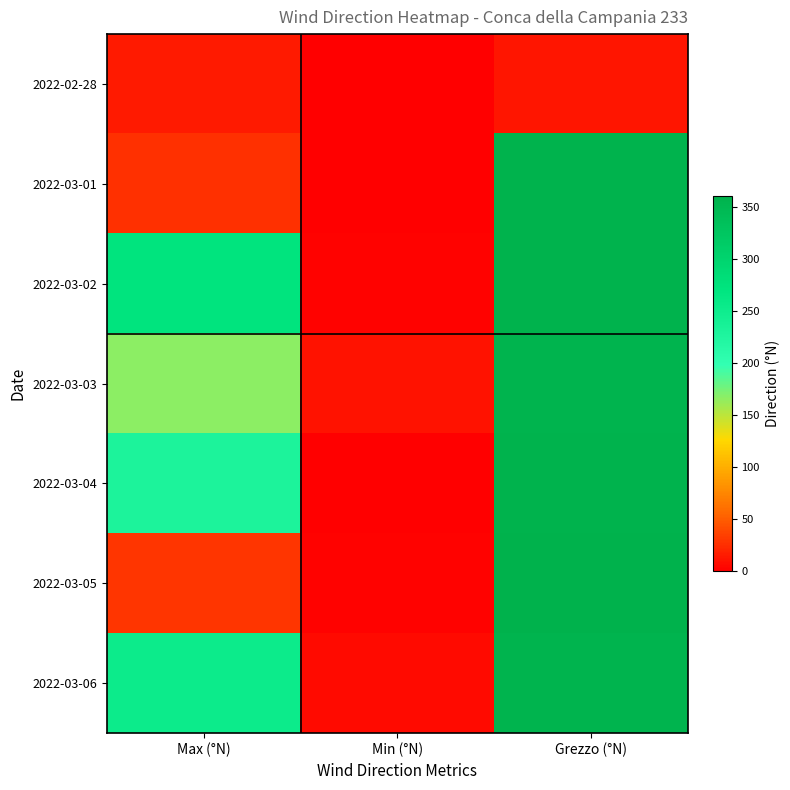

Reading left to right, what are all the values shown in this chart?

2022-02-28: Max (°N)=15	Min (°N)=0	Grezzo (°N)=12
2022-03-01: Max (°N)=26	Min (°N)=1	Grezzo (°N)=358
2022-03-02: Max (°N)=272	Min (°N)=2	Grezzo (°N)=358
2022-03-03: Max (°N)=166	Min (°N)=10	Grezzo (°N)=356
2022-03-04: Max (°N)=230	Min (°N)=1	Grezzo (°N)=358
2022-03-05: Max (°N)=29	Min (°N)=2	Grezzo (°N)=359
2022-03-06: Max (°N)=253	Min (°N)=6	Grezzo (°N)=356